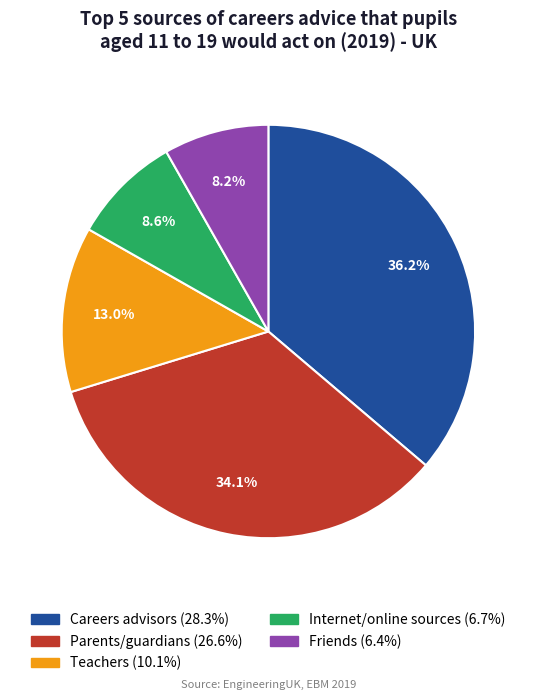

To the nearest percent, what percentage of the pie is Friends?

8%